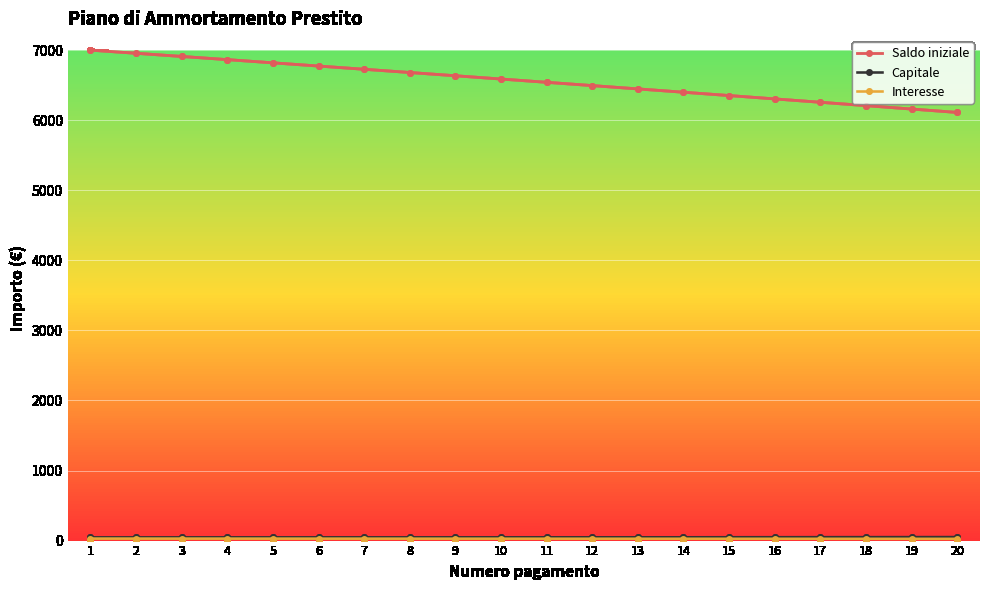

The value of Saldo iniziale at 16 is 6303.7. True or false?

True